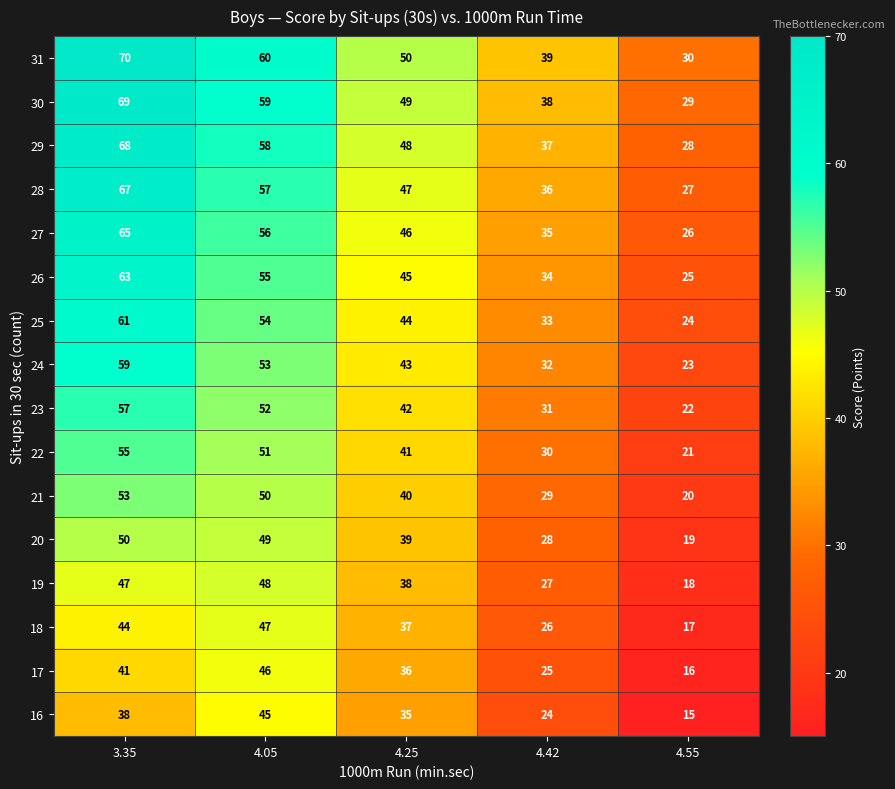

At how many categories does at least one series exceed 43?

3